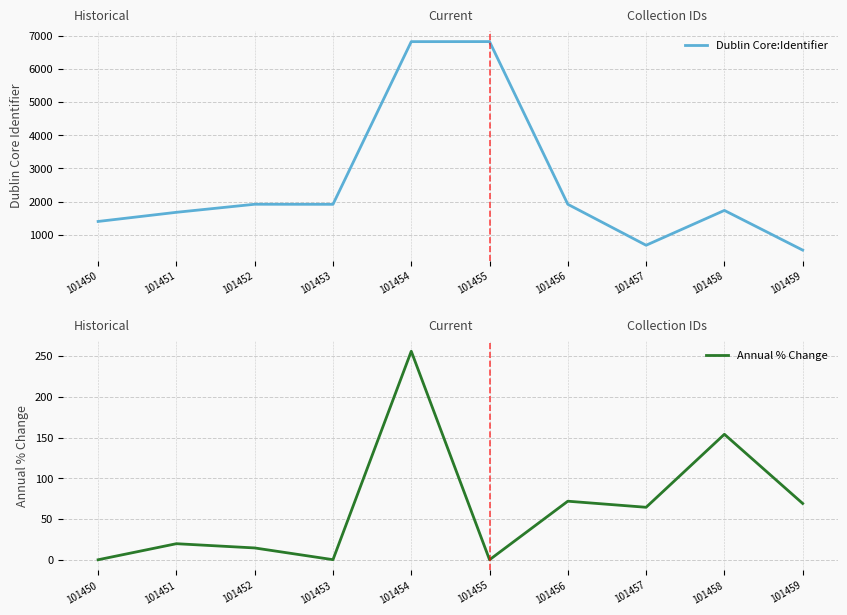

Where does the Dublin Core:Identifier series first go above 1917?

101452